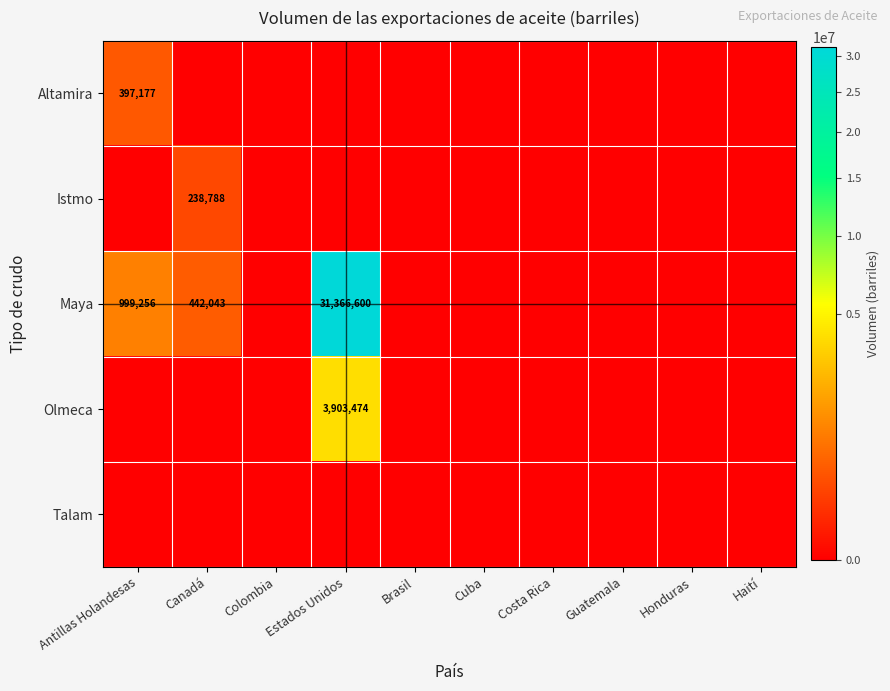

True or false: Olmeca has a value of 2499905 at Estados Unidos.

False